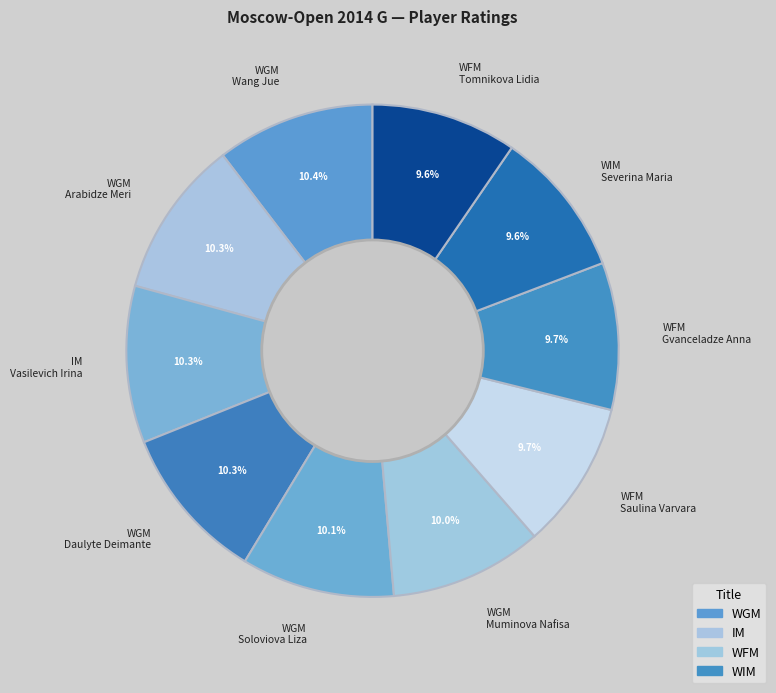

Combined, do WFM Gvanceladze Anna and WFM Saulina Varvara account for over 50%?

No